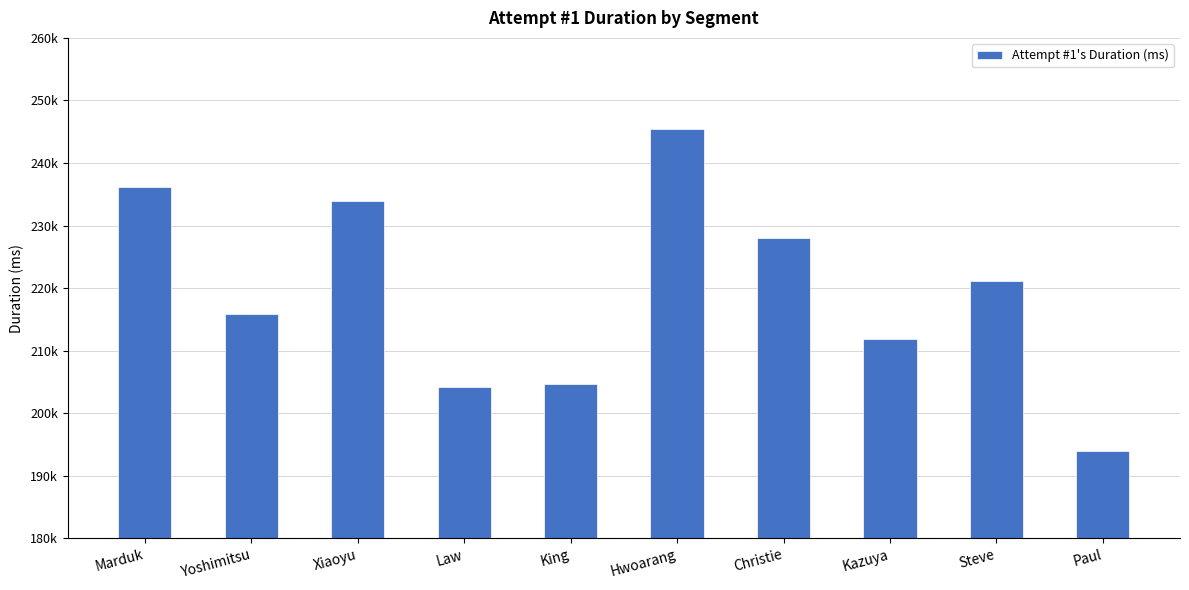

Reading left to right, transcribe all the data shown in this chart.

236129	215878	233921	204240	204632	245377	227942	211809	221208	193984